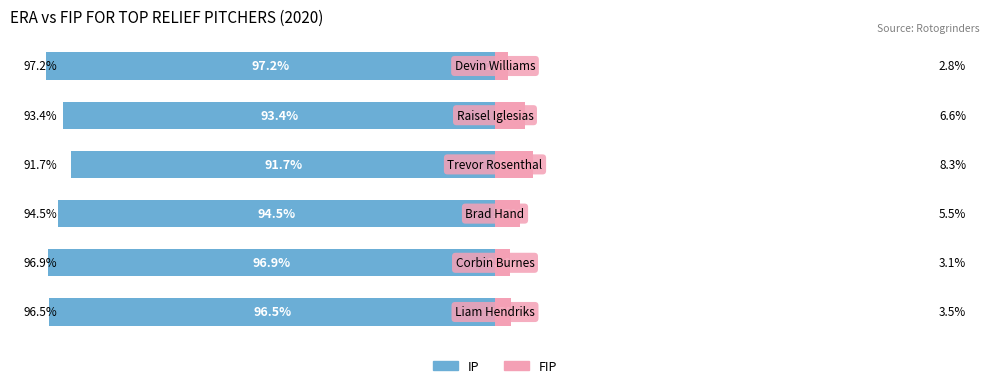

Reading left to right, extract all data points from this chart.

IP (Male): 0=-96.5	1=-96.9	2=-94.5	3=-91.7	4=-93.4	5=-97.2
FIP (Female): 0=3.5	1=3.1	2=5.5	3=8.3	4=6.6	5=2.8